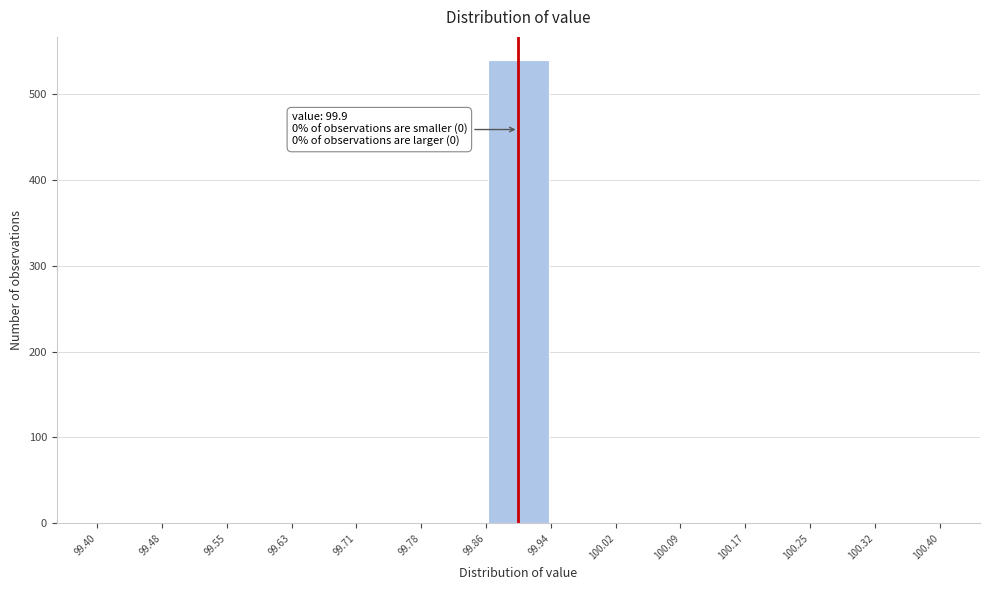

Which range on the x-axis has the tallest bar?

99.86 to 99.94